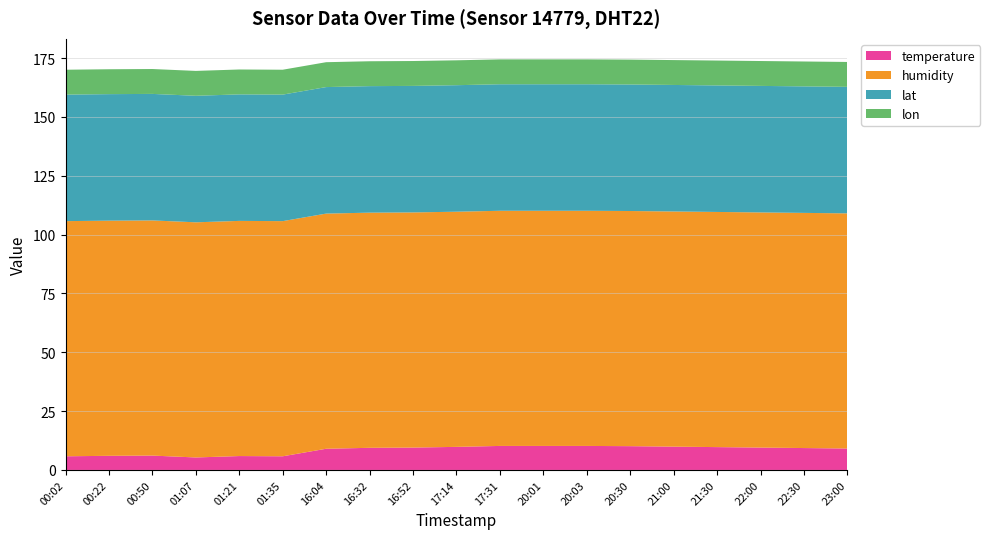

Reading right to left, list all the values displayed in this chart.

temperature: 23:00=9.1	22:30=9.3	22:00=9.5	21:30=9.7	21:00=9.9	20:30=10.1	20:03=10.2	20:01=10.2	17:31=10.2	17:14=9.8	16:52=9.5	16:32=9.4	16:04=9.0	01:35=5.8	01:21=5.9	01:07=5.3	00:50=6.1	00:22=6.0	00:02=5.8
humidity: 23:00=99.9	22:30=99.9	22:00=99.9	21:30=99.9	21:00=99.9	20:30=99.9	20:03=99.9	20:01=99.9	17:31=99.9	17:14=99.9	16:52=99.9	16:32=99.9	16:04=99.9	01:35=99.9	01:21=99.9	01:07=99.9	00:50=99.9	00:22=99.9	00:02=99.9
lat: 23:00=53.8	22:30=53.8	22:00=53.8	21:30=53.8	21:00=53.8	20:30=53.8	20:03=53.8	20:01=53.8	17:31=53.8	17:14=53.8	16:52=53.8	16:32=53.8	16:04=53.8	01:35=53.8	01:21=53.8	01:07=53.8	00:50=53.8	00:22=53.8	00:02=53.8
lon: 23:00=10.6	22:30=10.6	22:00=10.6	21:30=10.6	21:00=10.6	20:30=10.6	20:03=10.6	20:01=10.6	17:31=10.6	17:14=10.6	16:52=10.6	16:32=10.6	16:04=10.6	01:35=10.6	01:21=10.6	01:07=10.6	00:50=10.6	00:22=10.6	00:02=10.6